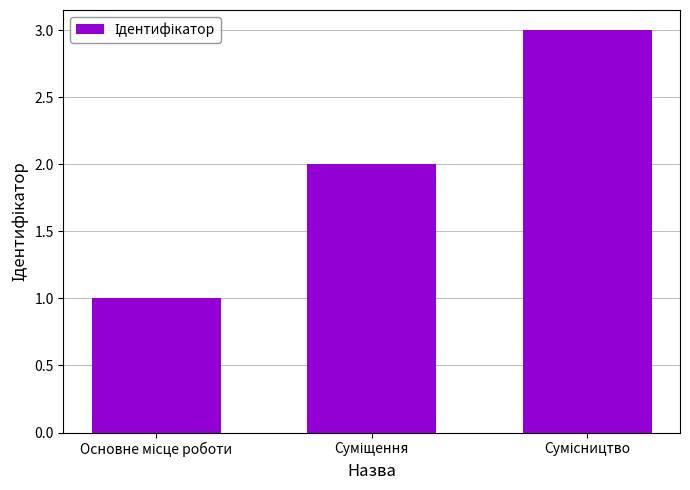

What is the sum of all values?

6